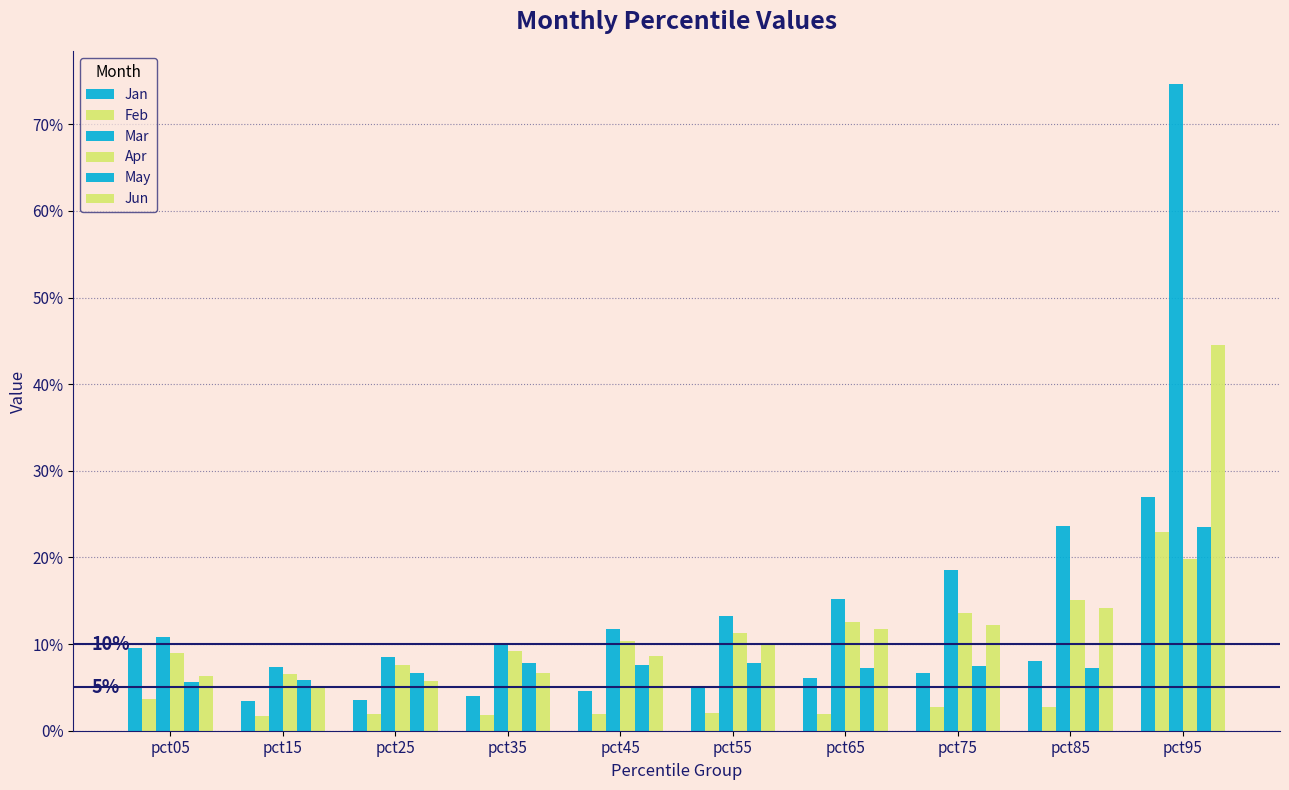

Does the chart contain stacked bars?

No